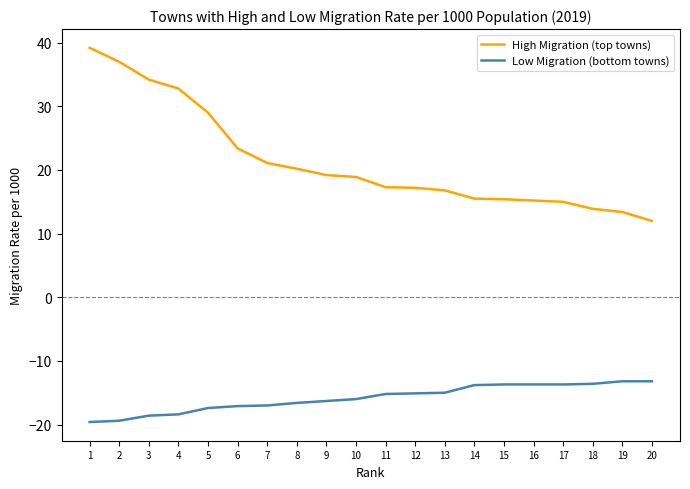

Which series has the largest total across all categories?

High Migration (top towns)